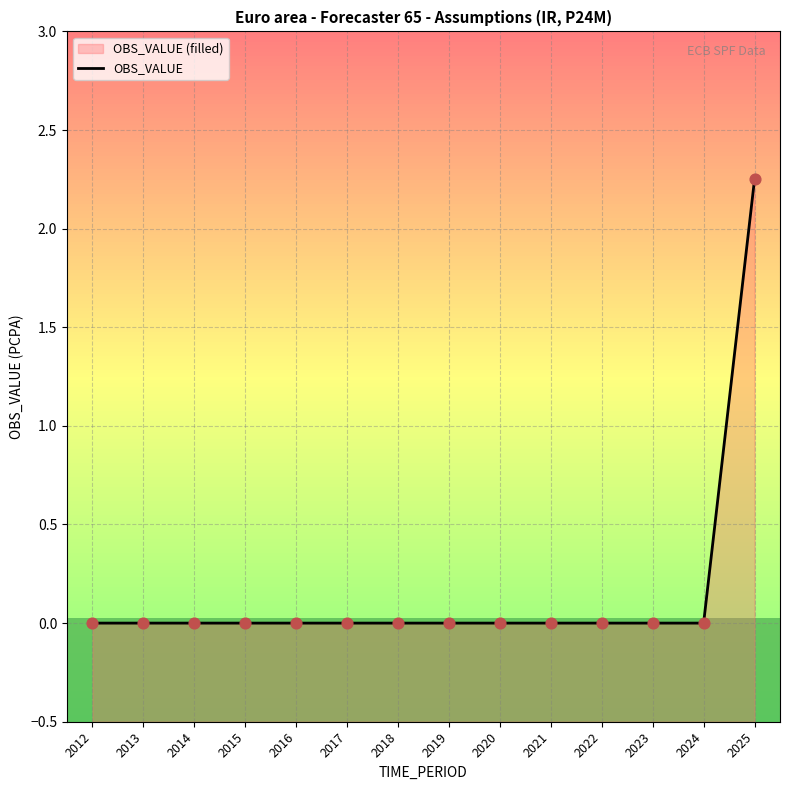

Which has a higher value, 2021 or 2023?

2021